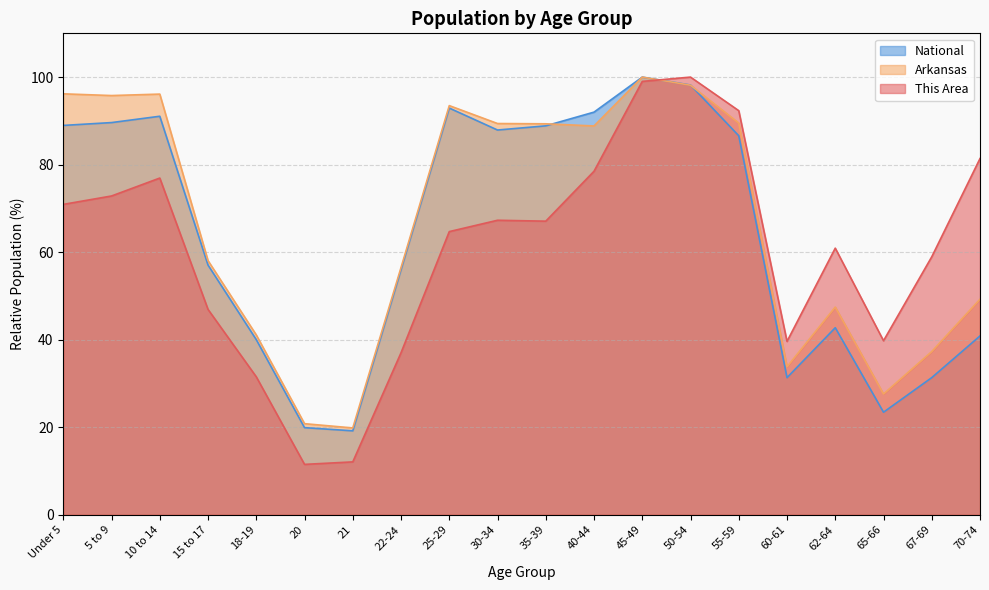

What is the smallest value displayed?

11.5